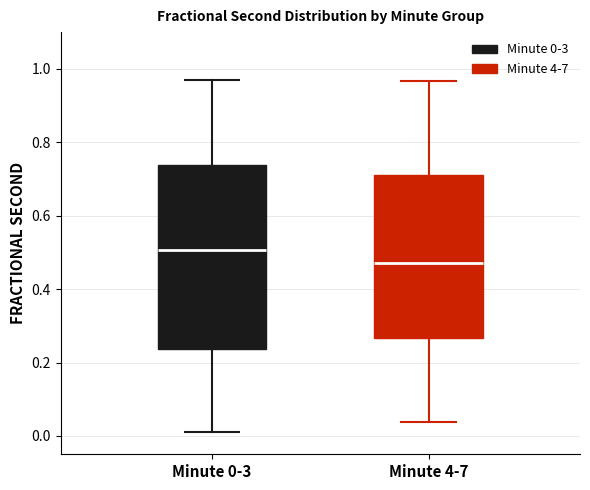

Comparing the boxes themselves (not the whiskers), which one is the tallest?

Minute 0-3